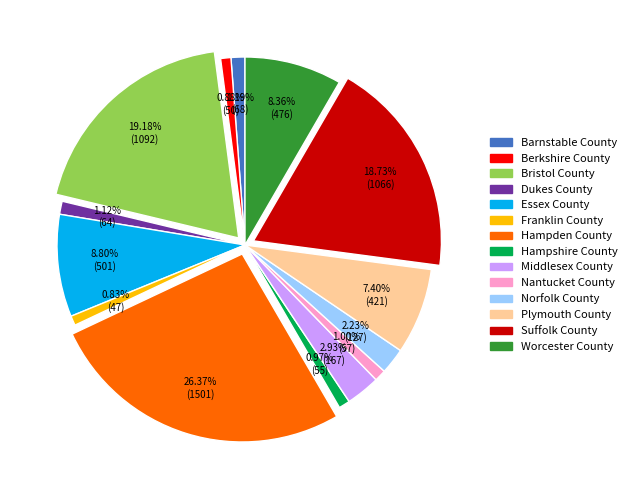

Which category has the biggest portion of the pie?

Hampden County